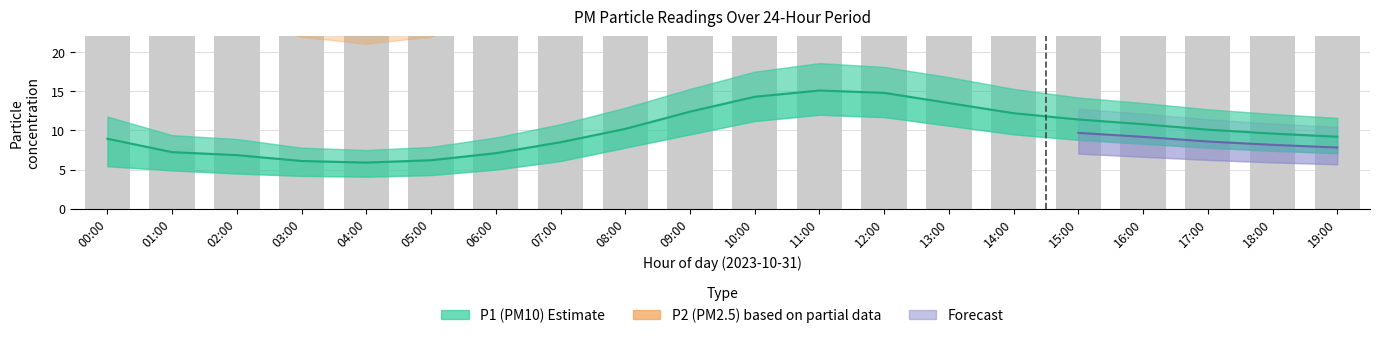

True or false: P1 has a value of 10.1 at 17:00.

True